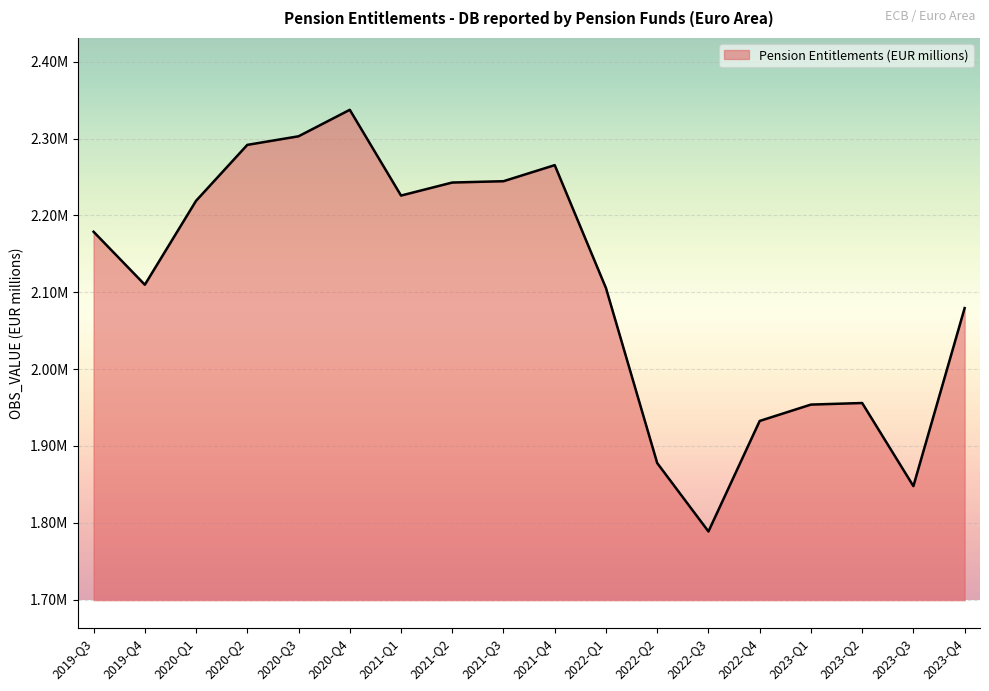

At which category does the chart reach its minimum across all series?

2022-Q3